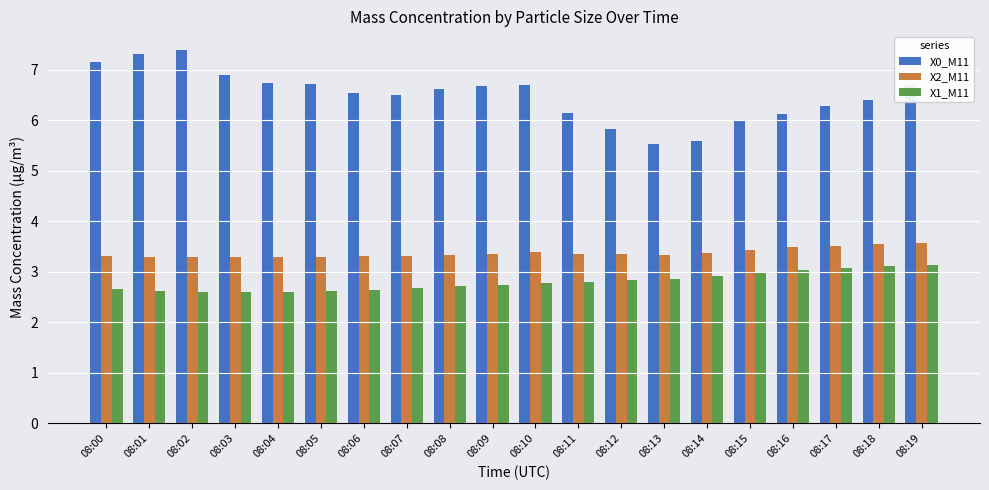

What is the difference between the highest and lowest values at 08:15?

3.0